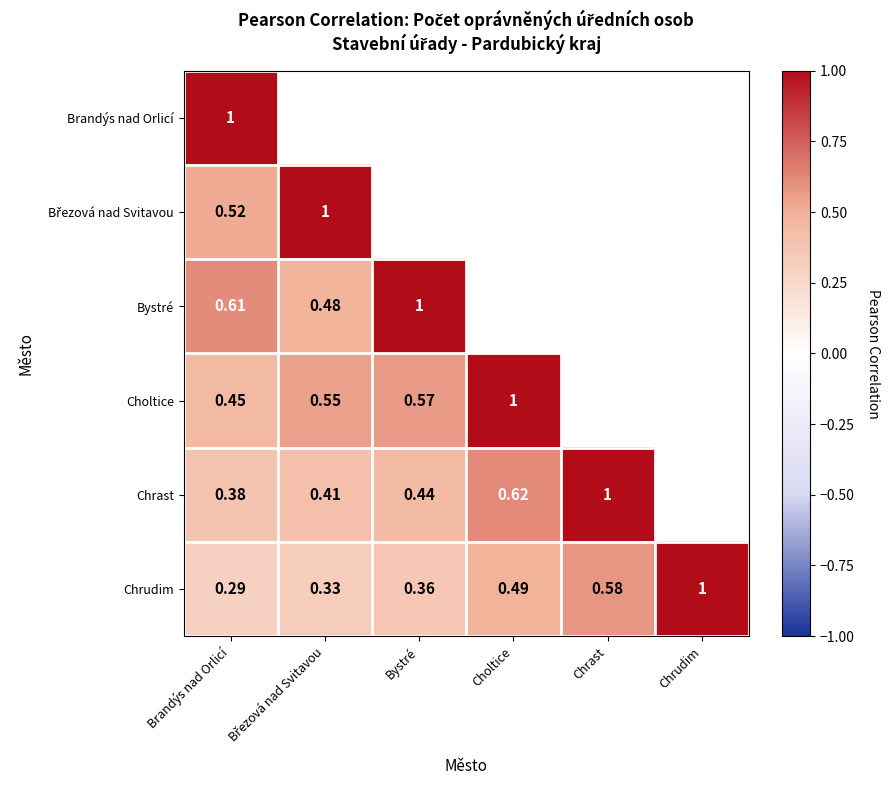

At which category is the sum across all series the highest?

Brandýs nad Orlicí